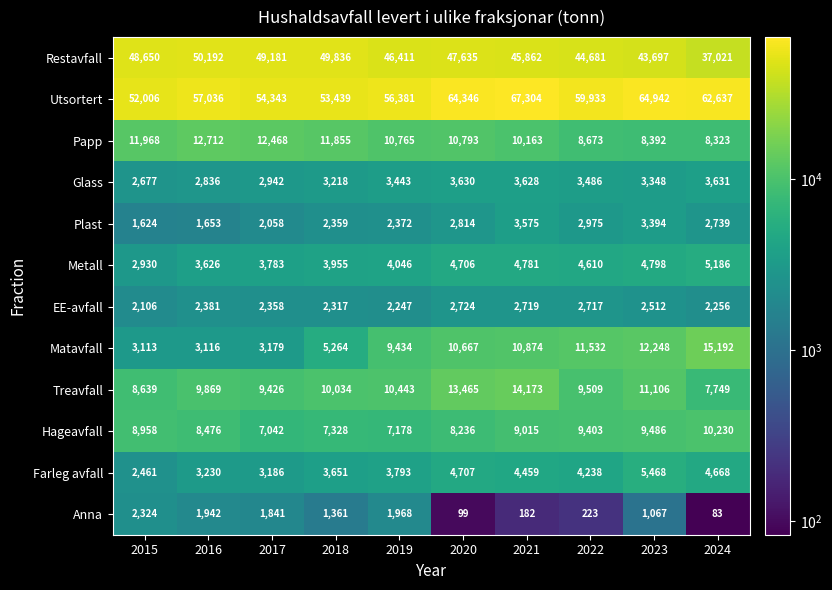

What is the sum of all Glass values?

32839